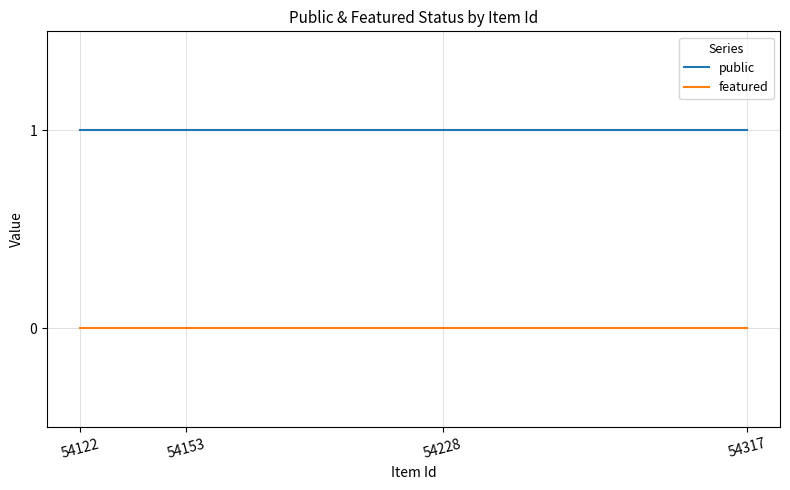

Reading left to right, list all the values displayed in this chart.

public: 54122=1	54153=1	54228=1	54317=1
featured: 54122=0	54153=0	54228=0	54317=0